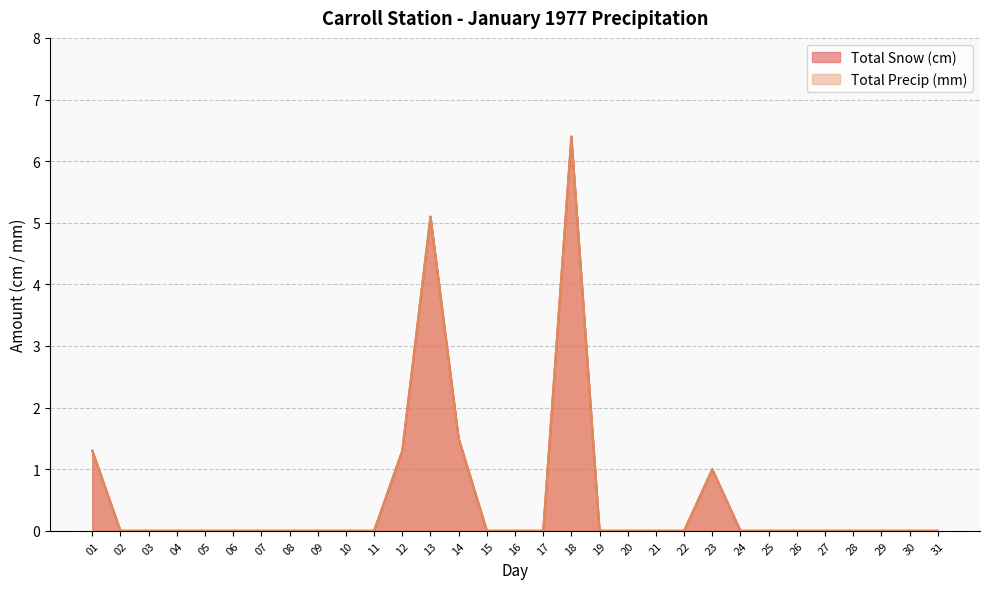

True or false: Total Snow (cm) and Total Precip (mm) intersect in this chart.

False